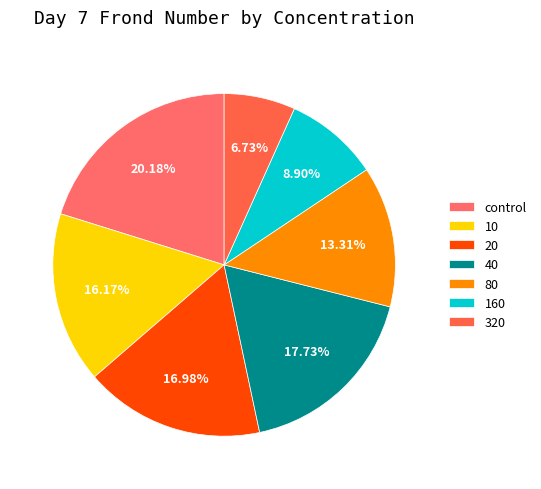

True or false: 10 accounts for 16% of the total.

True